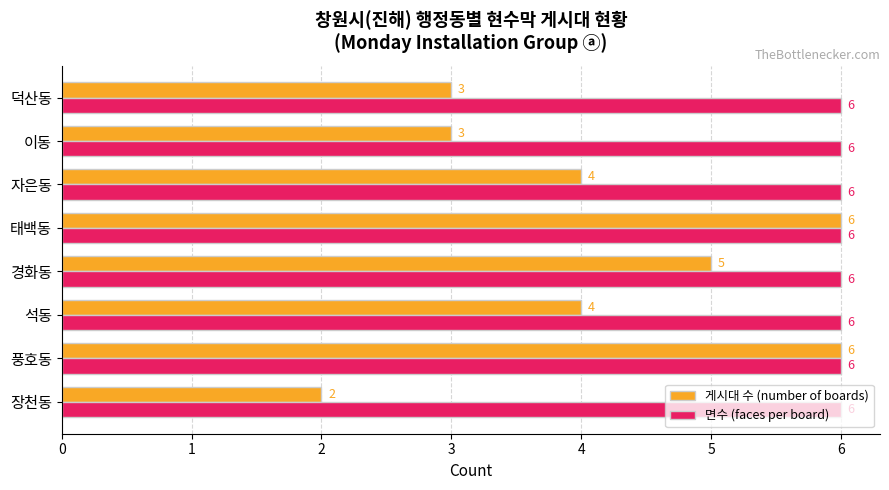

Between 장천동 and 태백동, which series saw the biggest shift?

게시대 수 (number of boards)